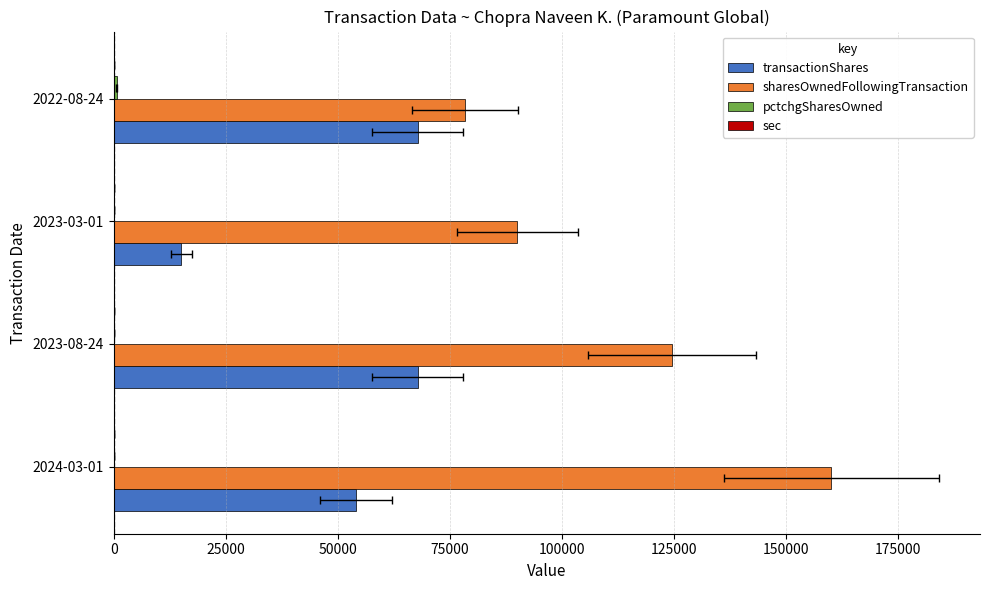

What is the lowest value of the pctchgSharesOwned series?

20.0